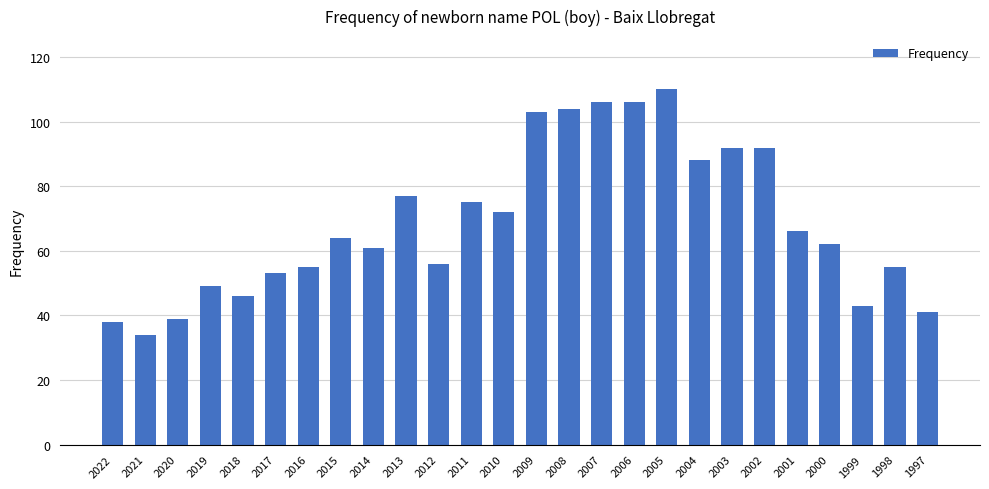

Is it true that the value at 2022 is 21?

False